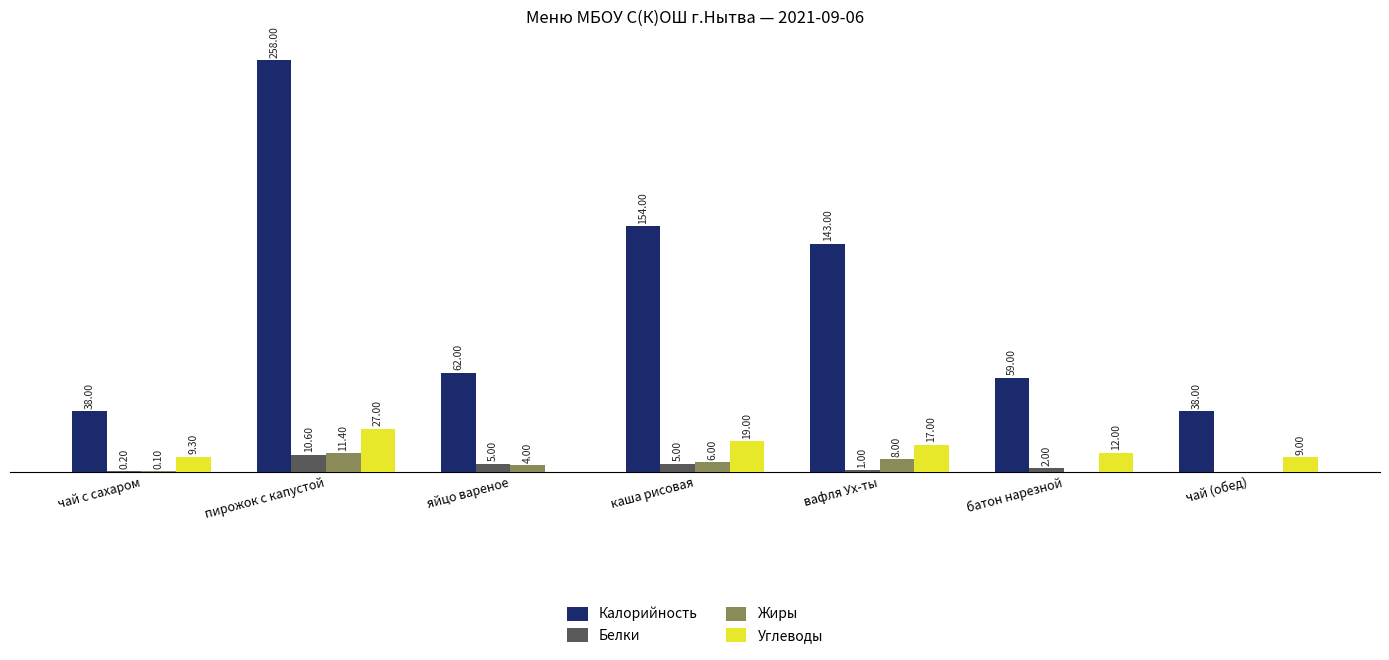

At which label does Углеводы first exceed 12?

пирожок с капустой